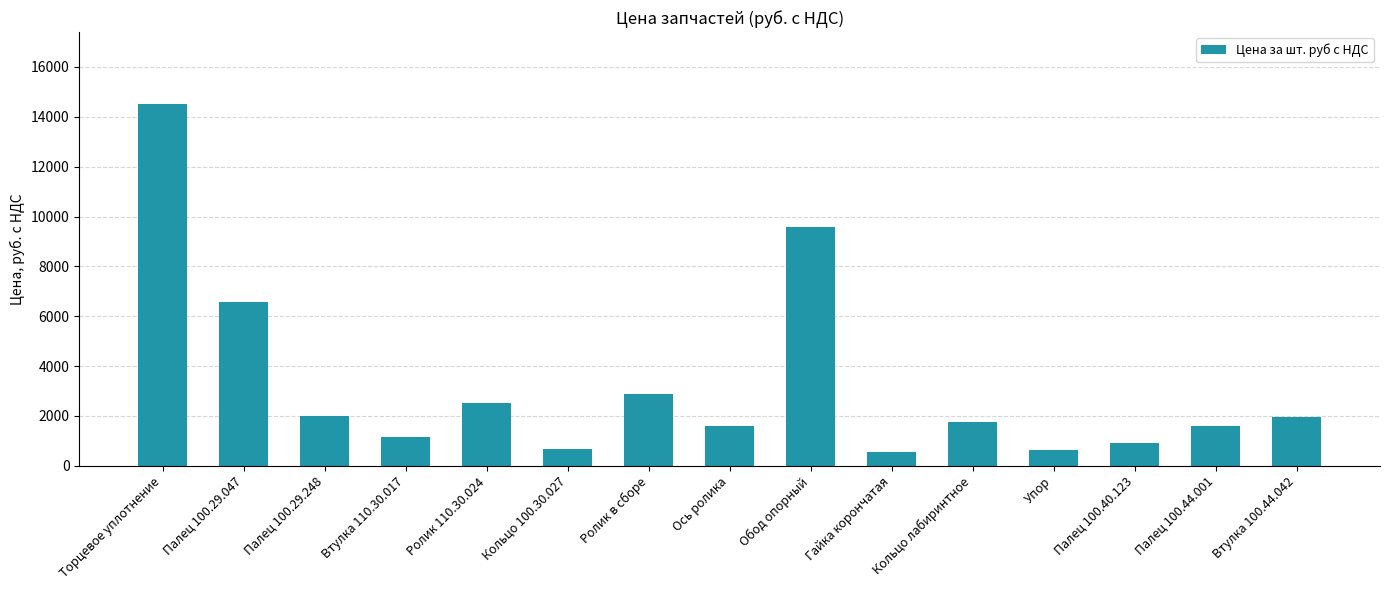

What is the value of the 14th bar from the left?

1600